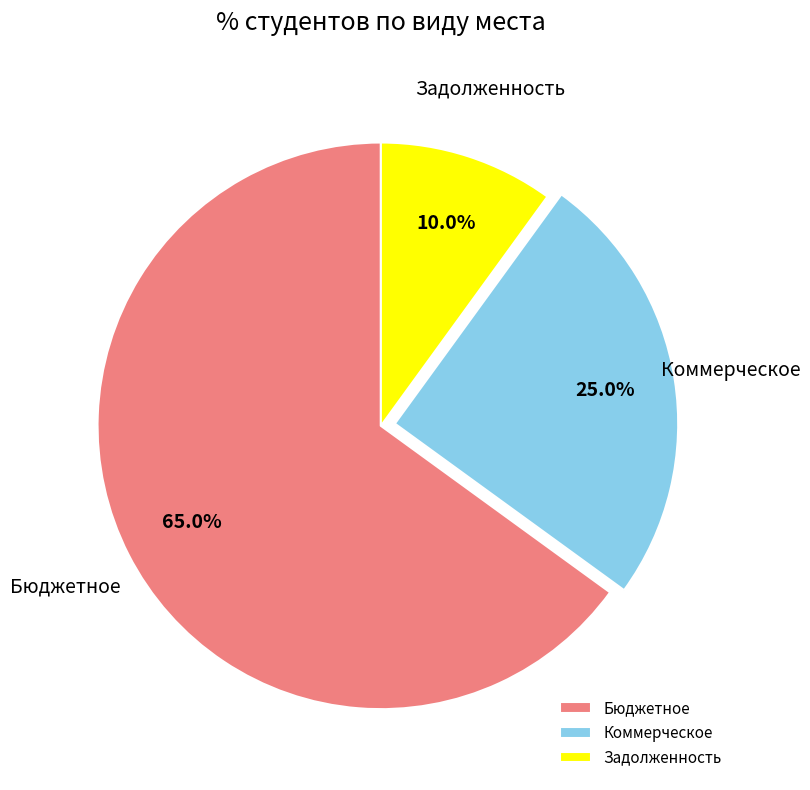

What is the largest slice in the pie chart?

Бюджетное